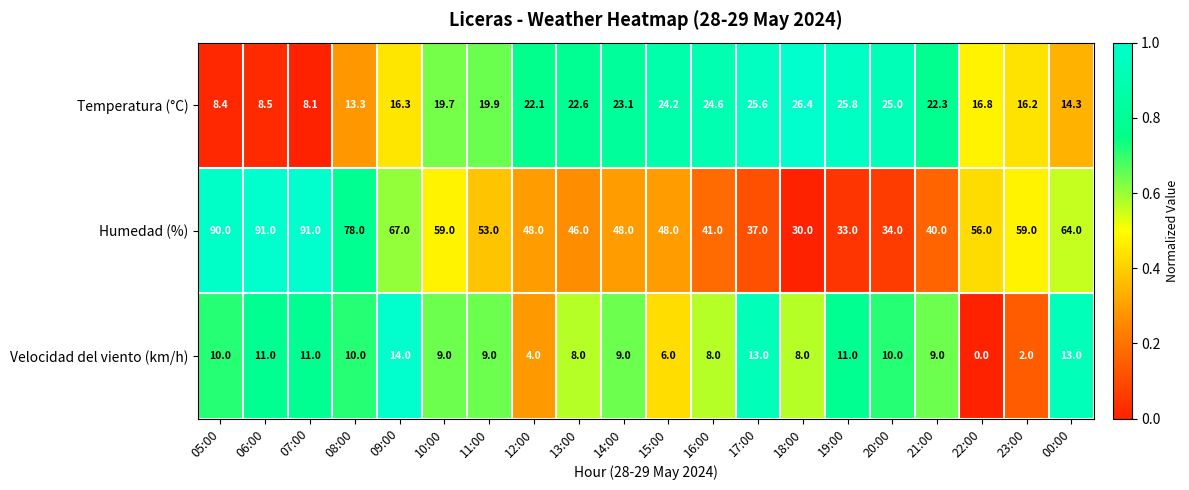

The value of Humedad (%) at 18:00 is 30.0. True or false?

True